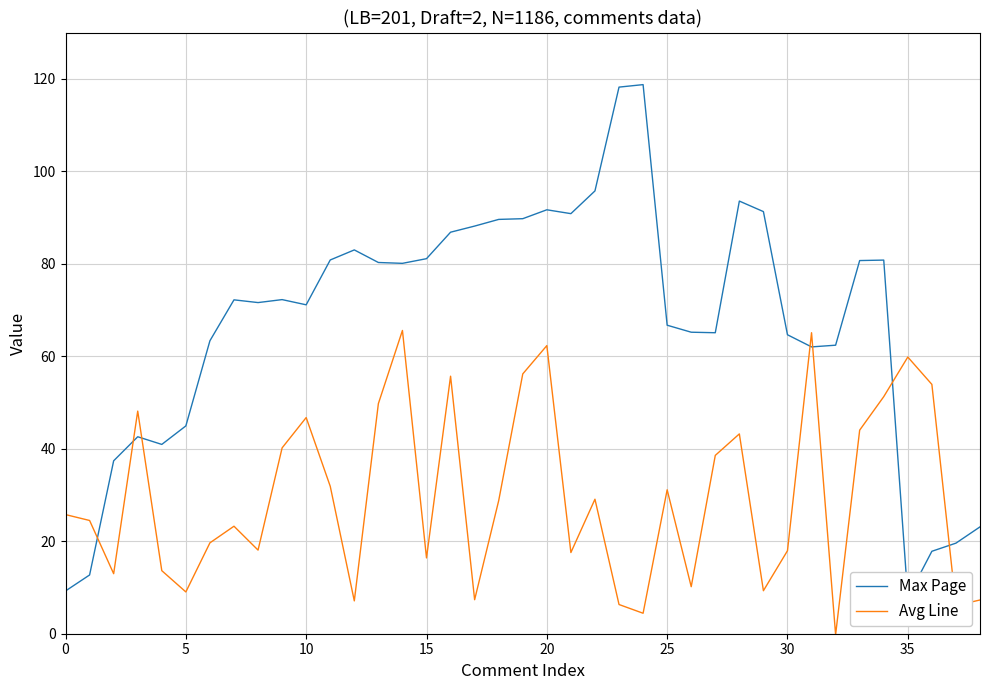

What is the difference between the second highest and minimum values in the Avg Line series?

65.3